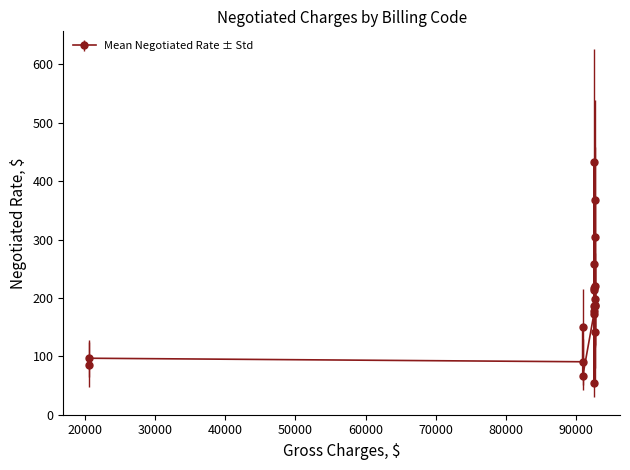

What is the average value?

190.3